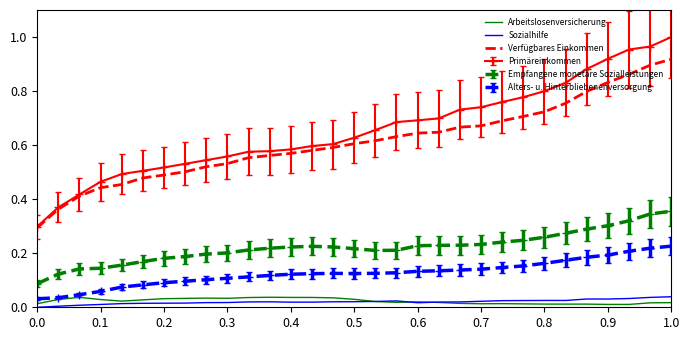

Which series has the largest range (max minus min)?

Primäreinkommen